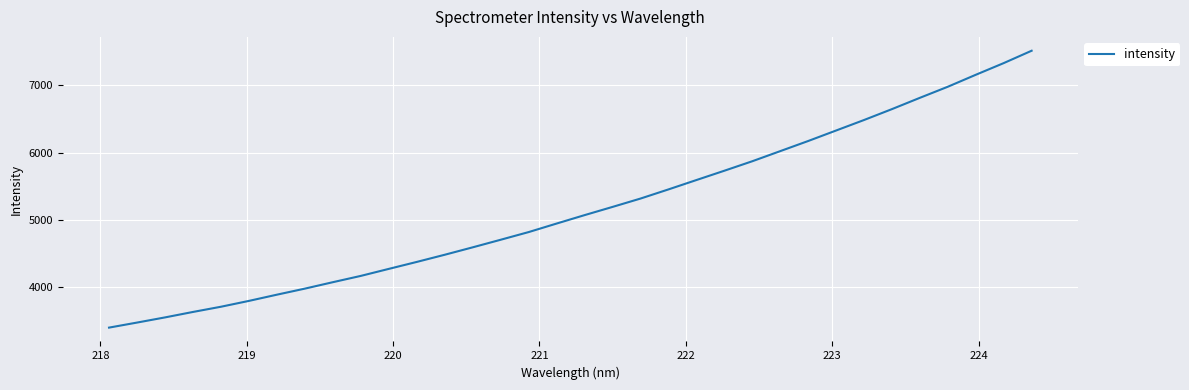

What is the greatest value displayed?

7517.1